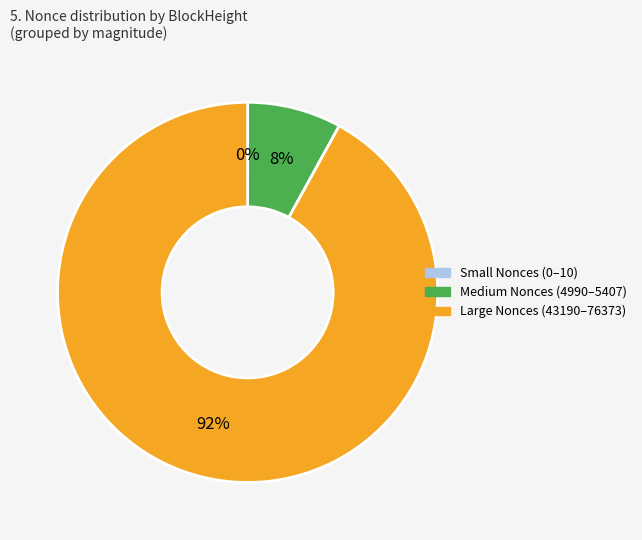

The Medium Nonces (4990–5407) slice represents 8% of the pie. True or false?

True